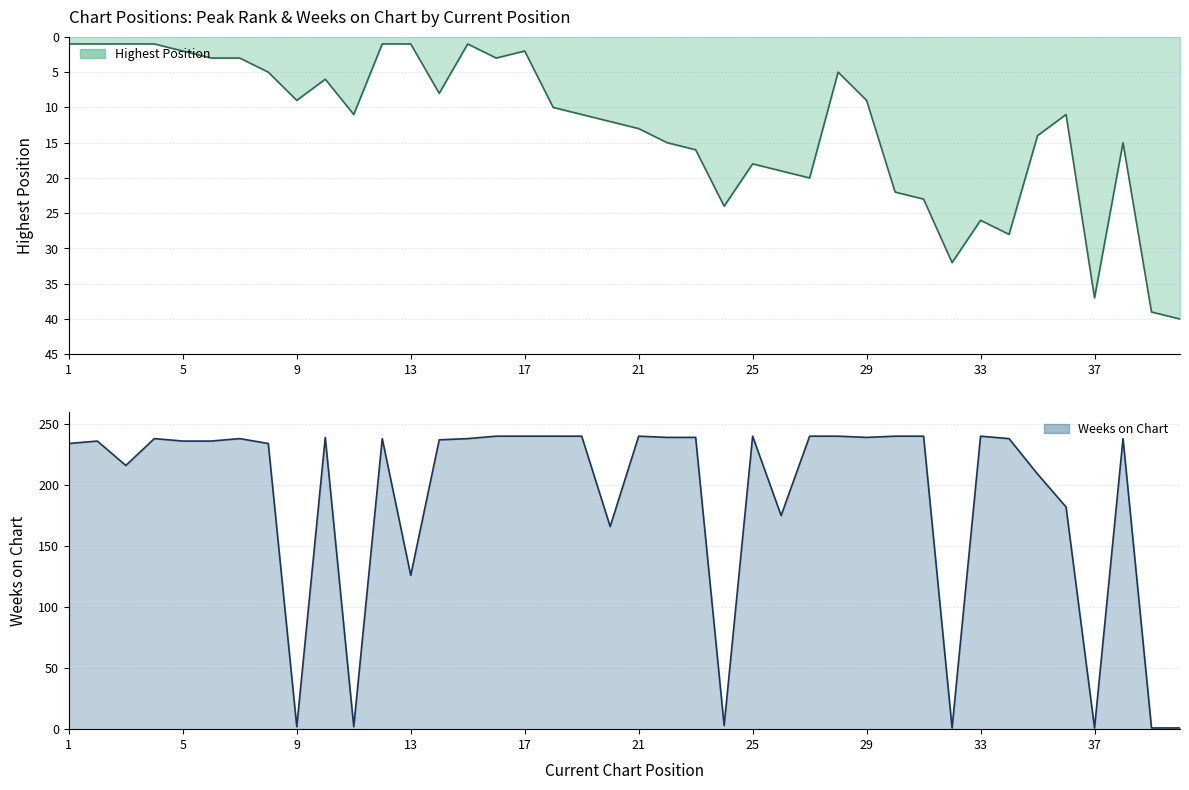

List the series in order of their overall mean, lowest first.

Highest Position (line), Weeks on Chart (line)